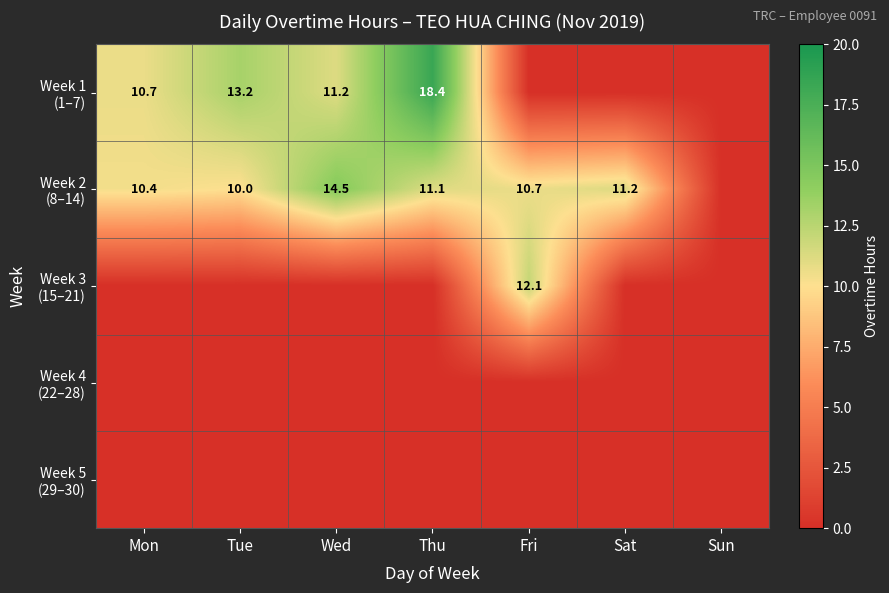

Is the value of Week 2 (8–14) at Tue greater than the value of Week 5 (29–30) at Fri?

Yes